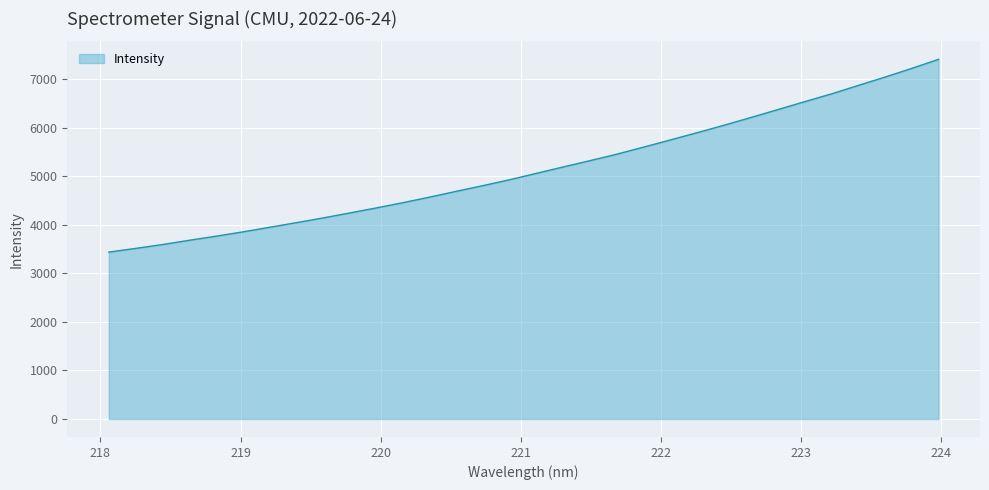

What is the difference between the maximum and minimum values?

3969.8